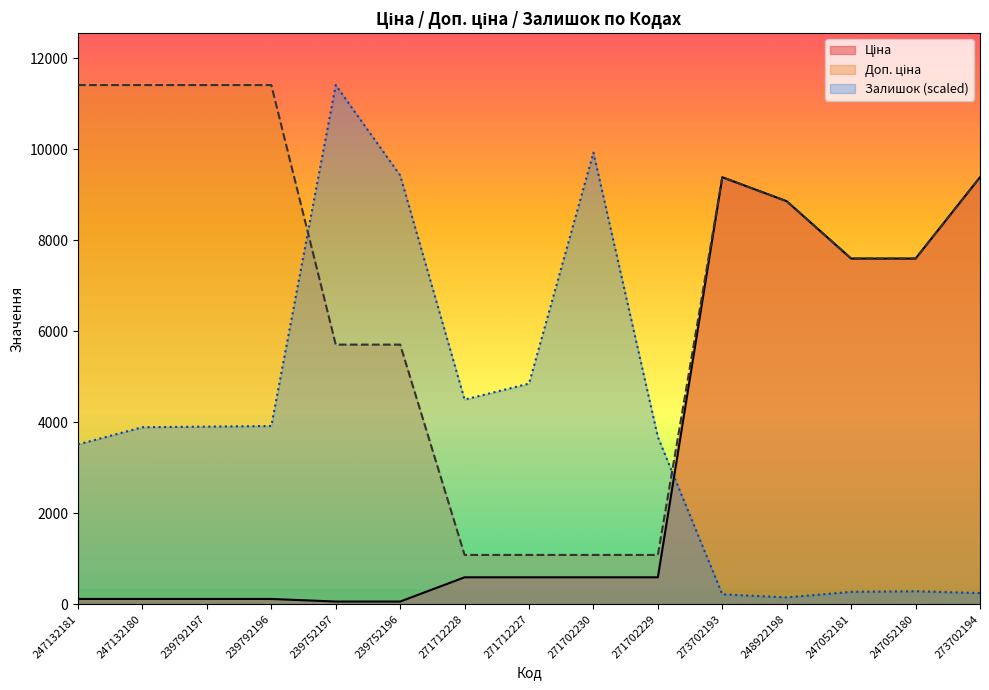

What is the maximum value shown in the chart?

11410.0